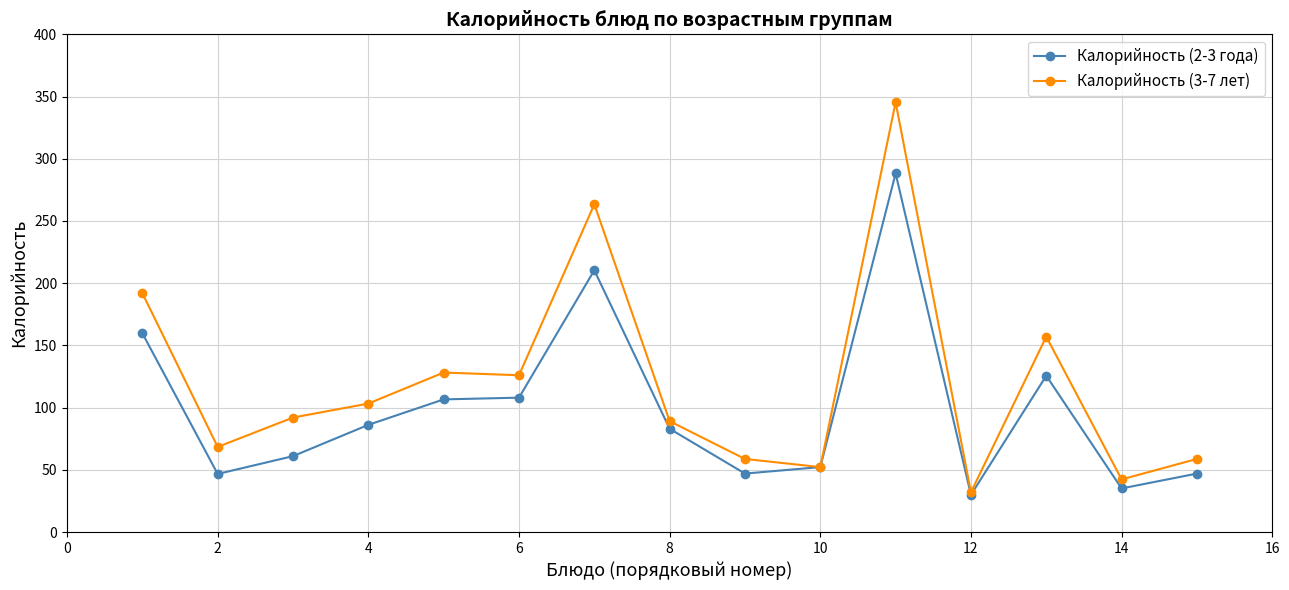

Which series has the widest spread of values?

Калорийность (3-7 лет)